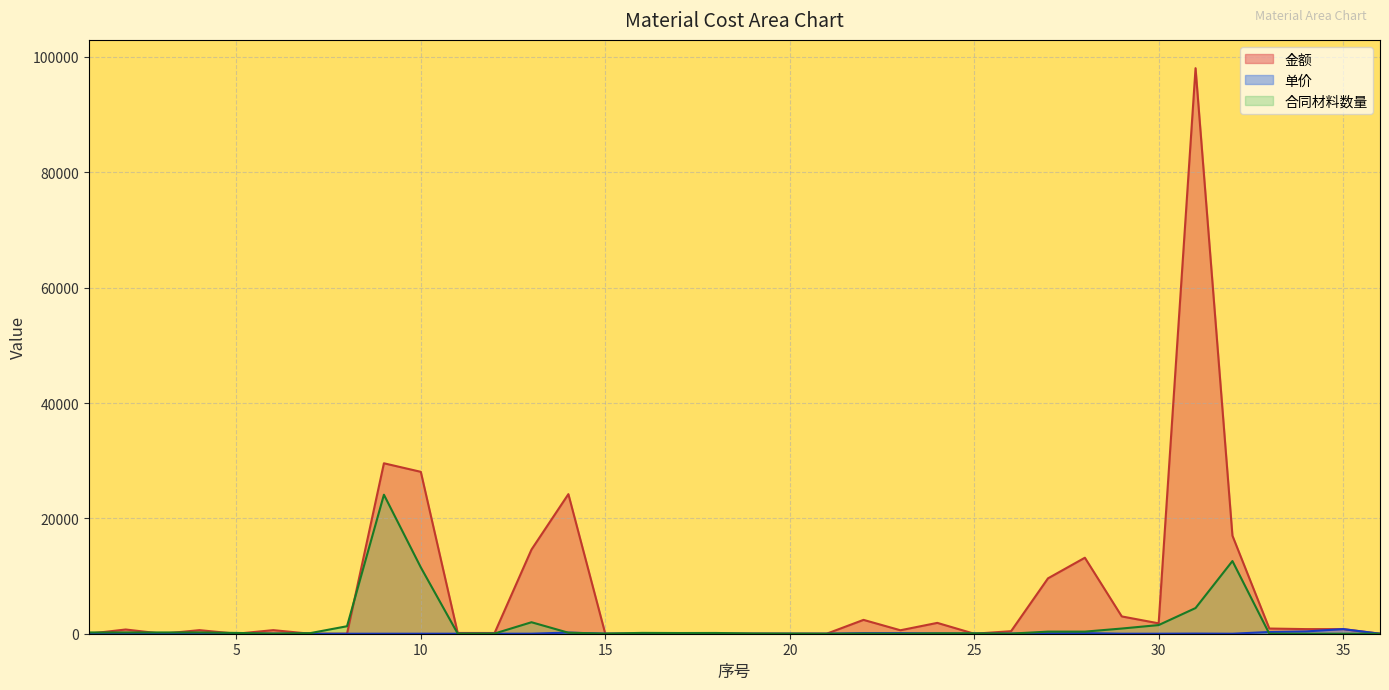

What is the difference between the second highest and second lowest values in the 单价 series?

400